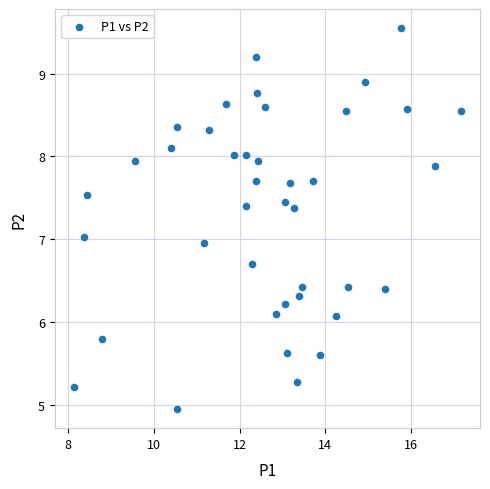

What is the range of X values (max minus min)?

9.0